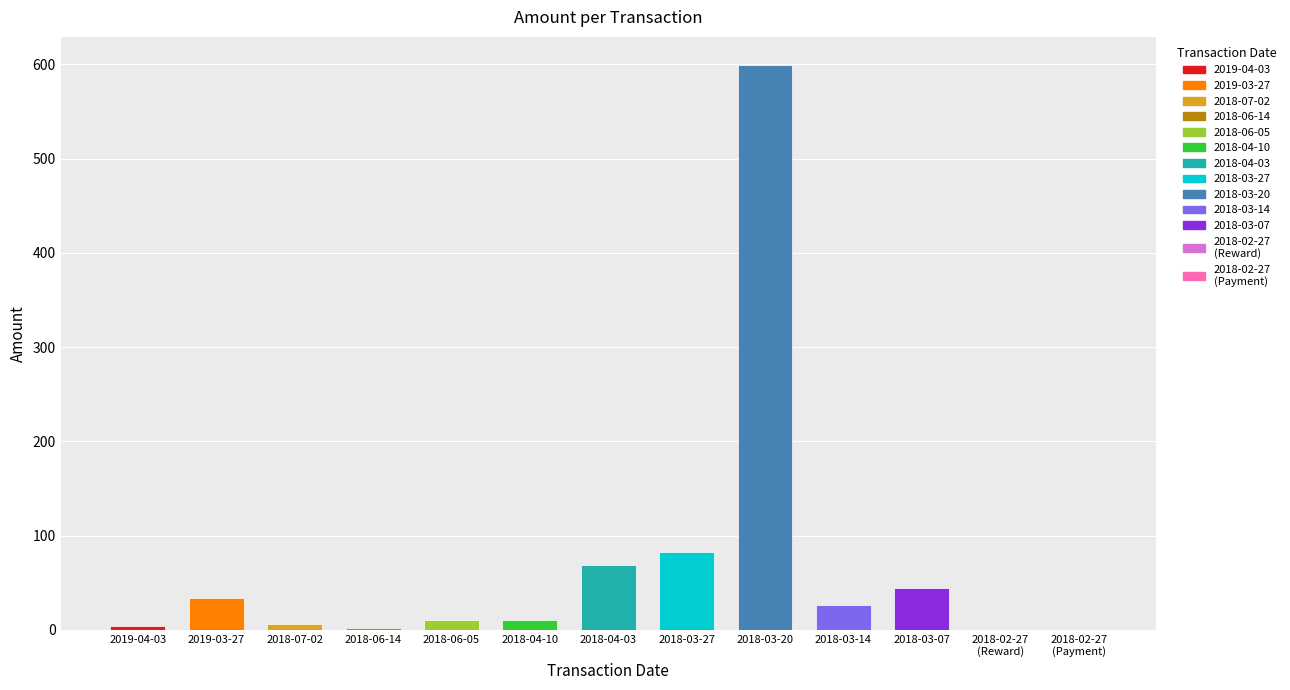

Which has a higher value, 2019-03-27 or 2018-06-14?

2019-03-27